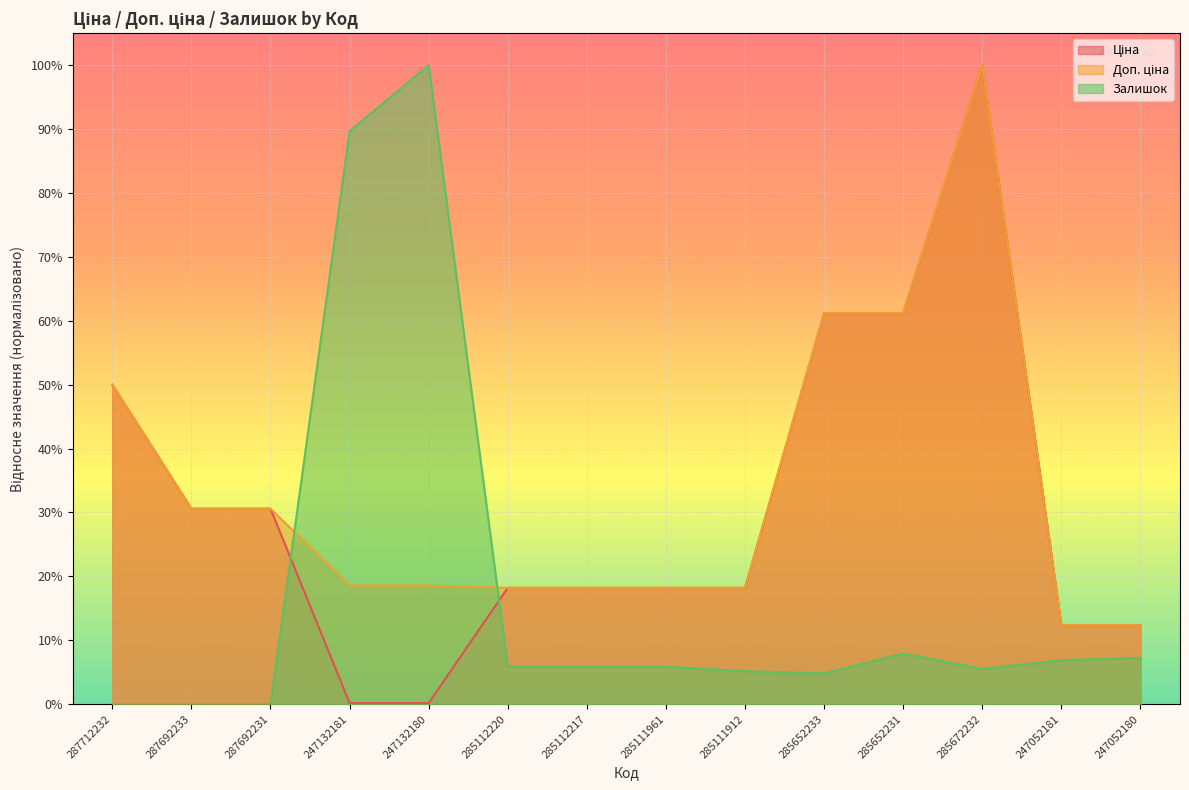

Between which two adjacent categories do Доп. ціна and Залишок first intersect?

287692231 and 247132181